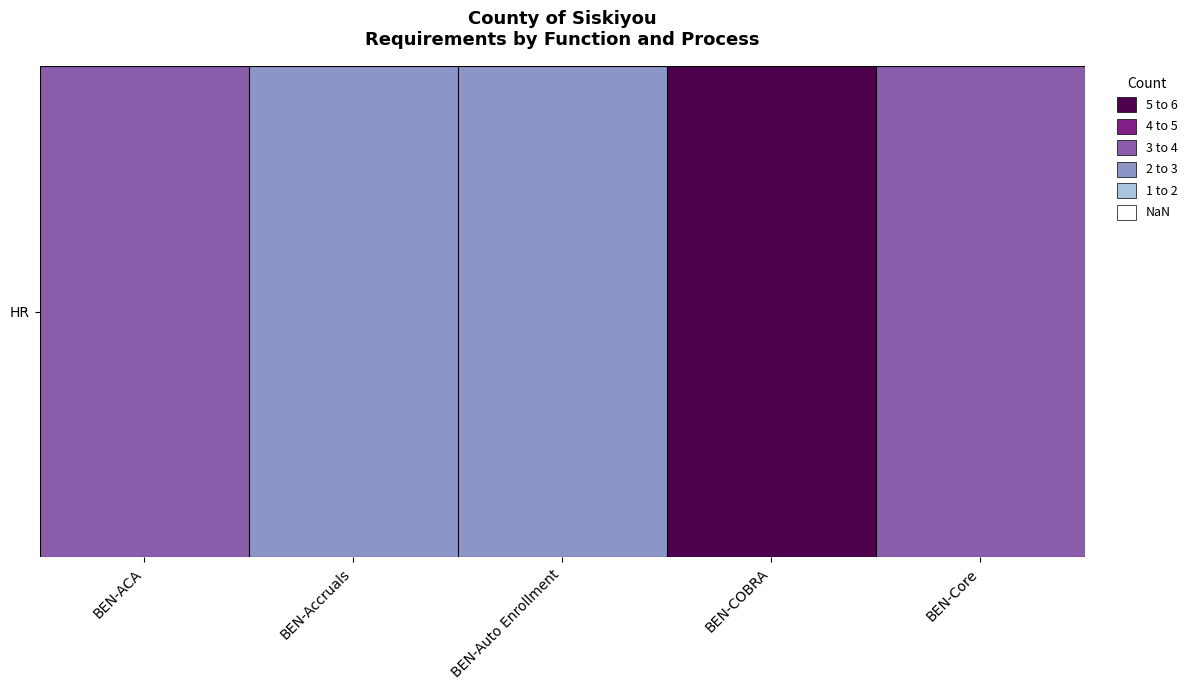

Reading left to right, list all the values displayed in this chart.

4	3	3	6	4